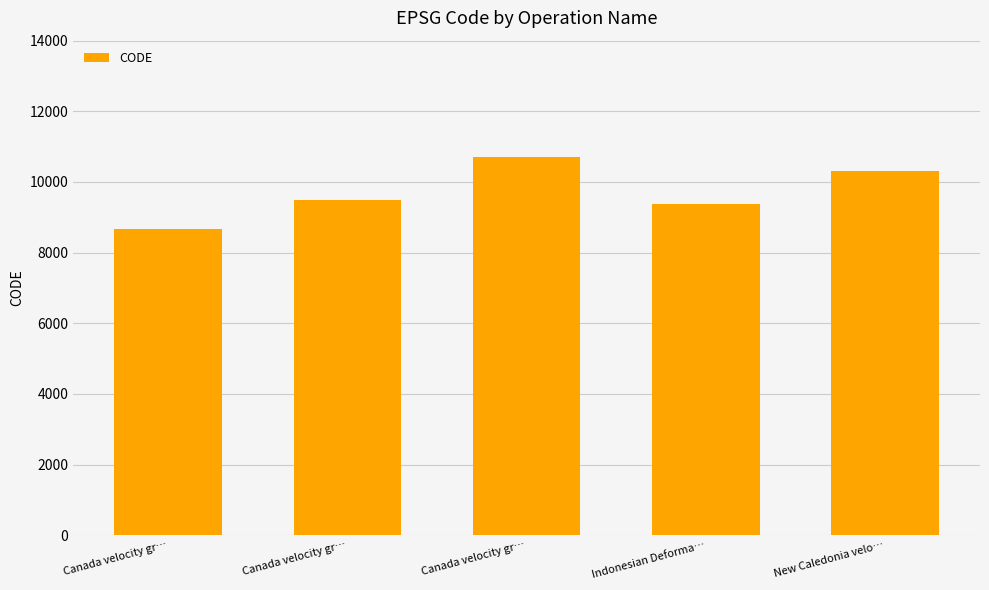

What is the maximum value shown in the chart?

10707